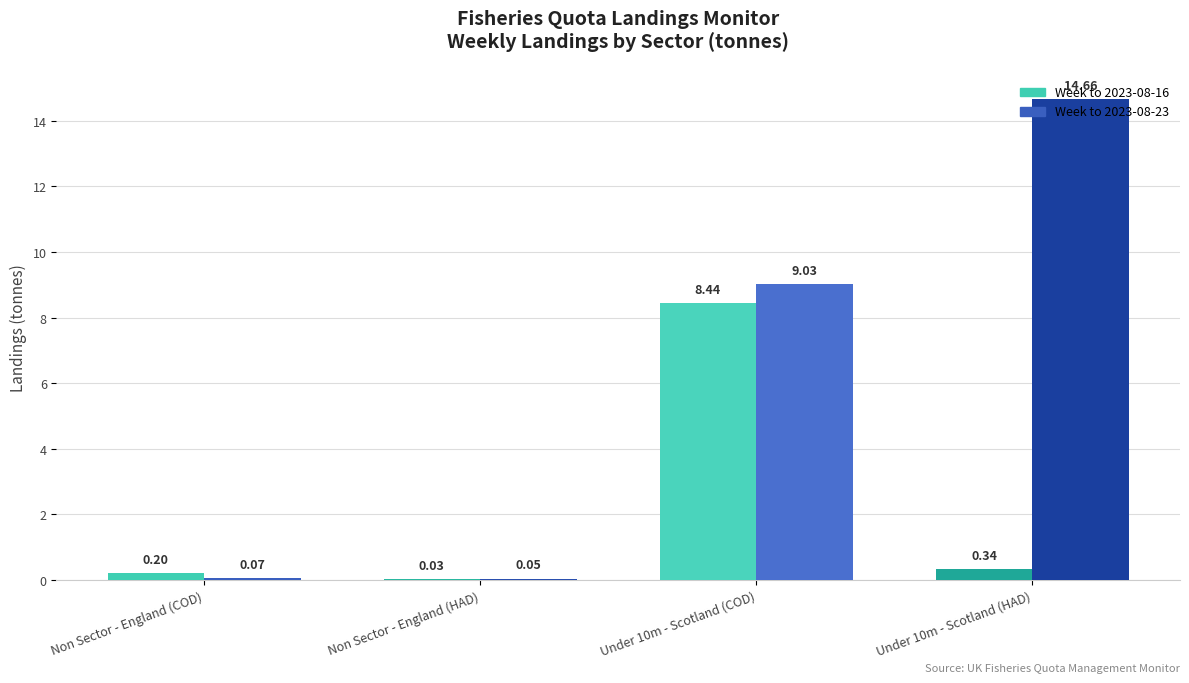

At which category is the sum across all series the highest?

Under 10m - Scotland (COD)